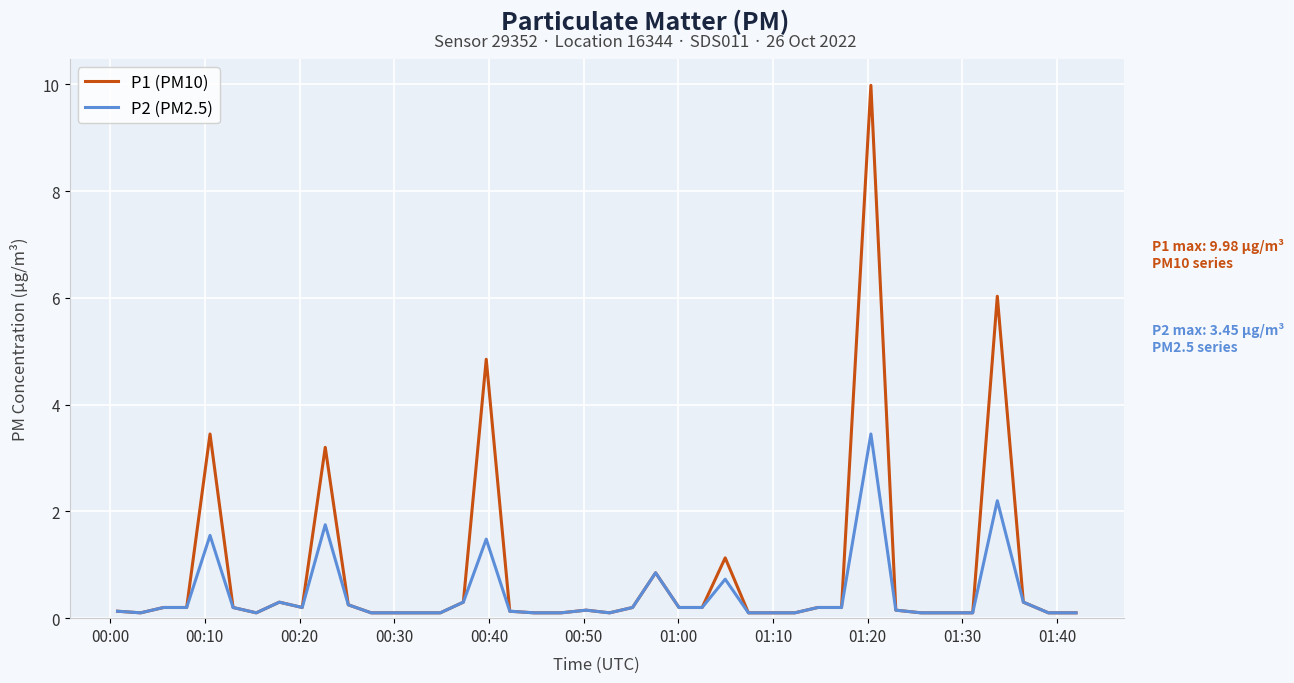

Rank the series by their maximum value, from highest to lowest.

P1 (PM10), P2 (PM2.5)